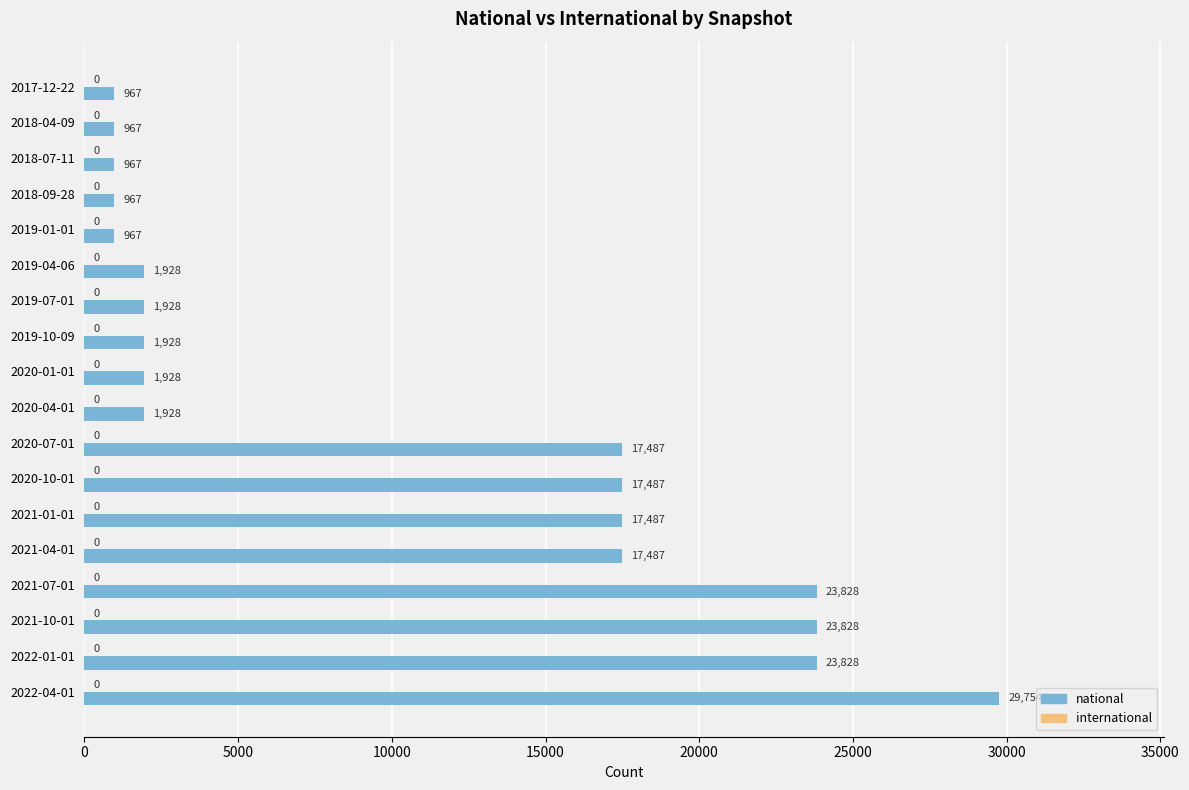

True or false: the data shows 3382 at 2019-04-06.

False